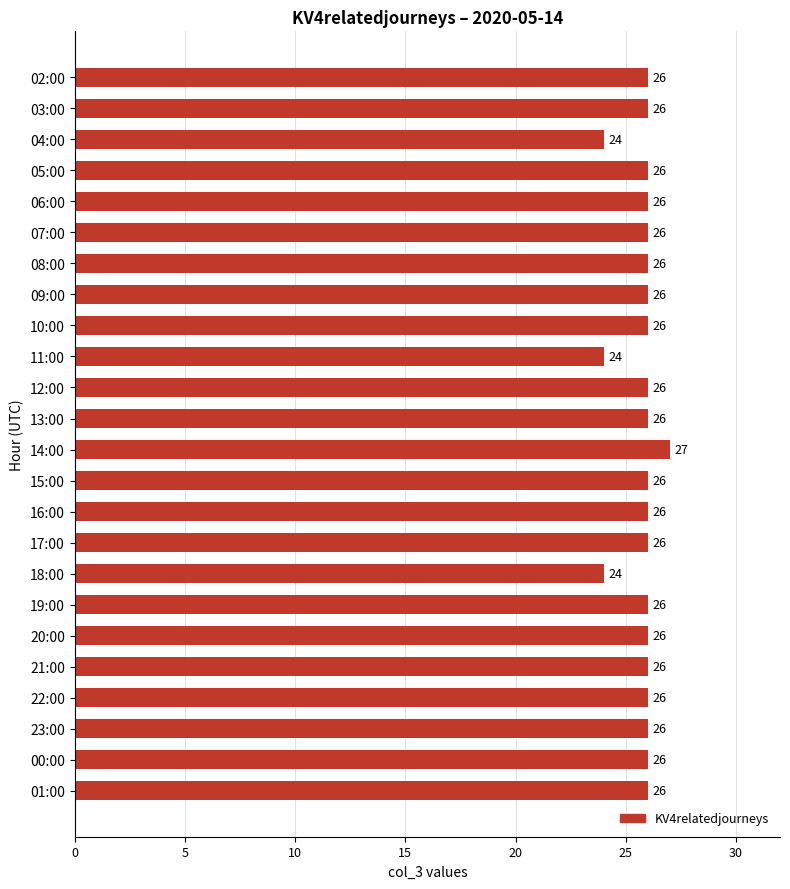

At which category does the chart reach its peak across all series?

14:00